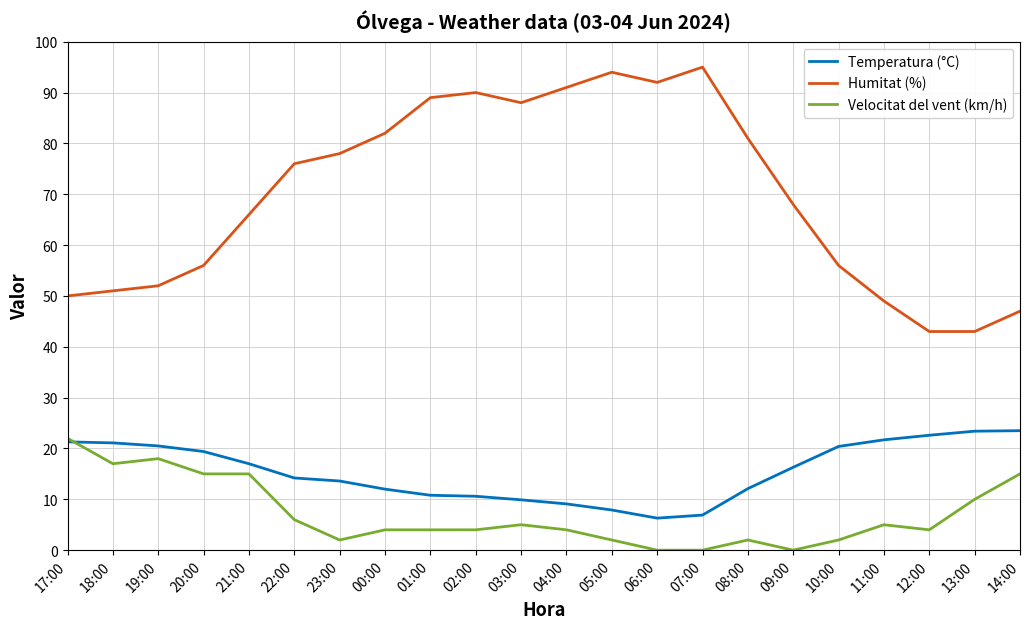

True or false: Humitat (%) and Velocitat del vent (km/h) cross at least once.

False